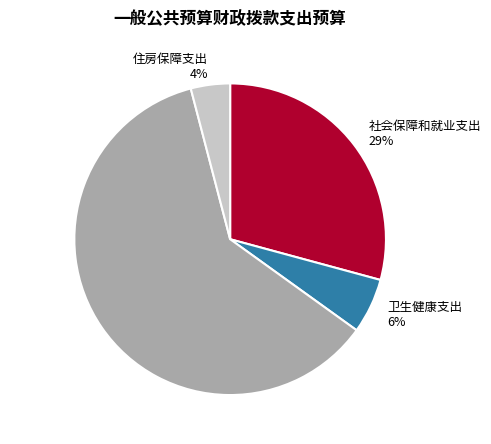

Is there a majority slice in this chart?

Yes